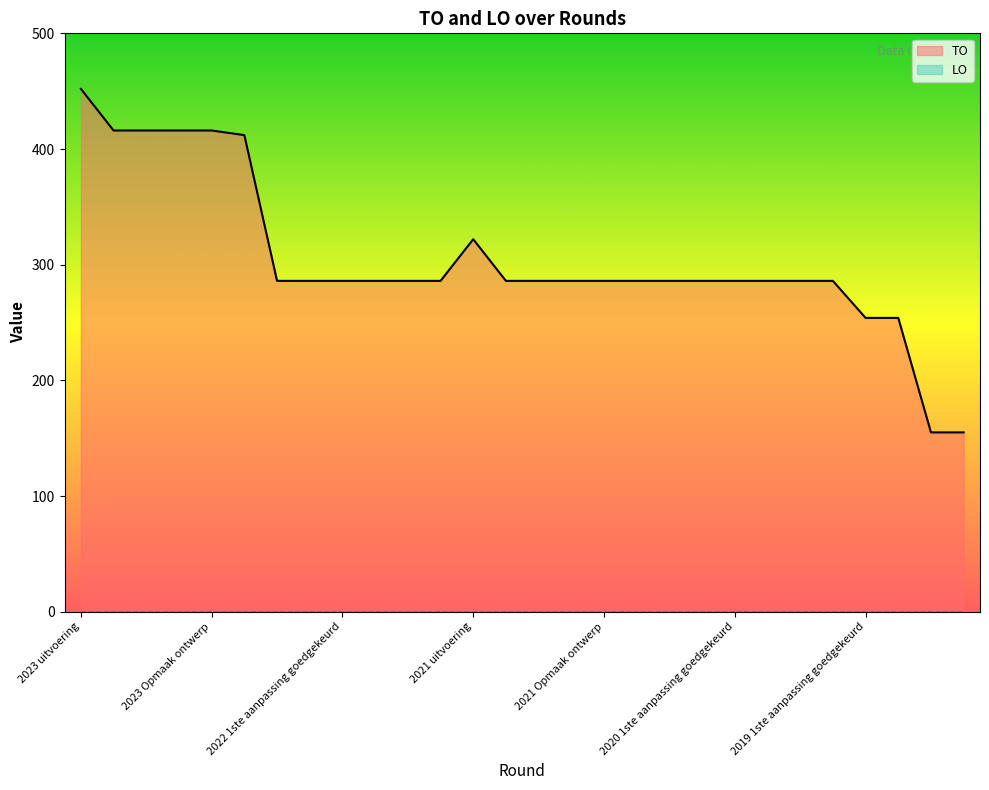

Is it true that the value at 2022 Opmaak goedgekeurd is 495?

False